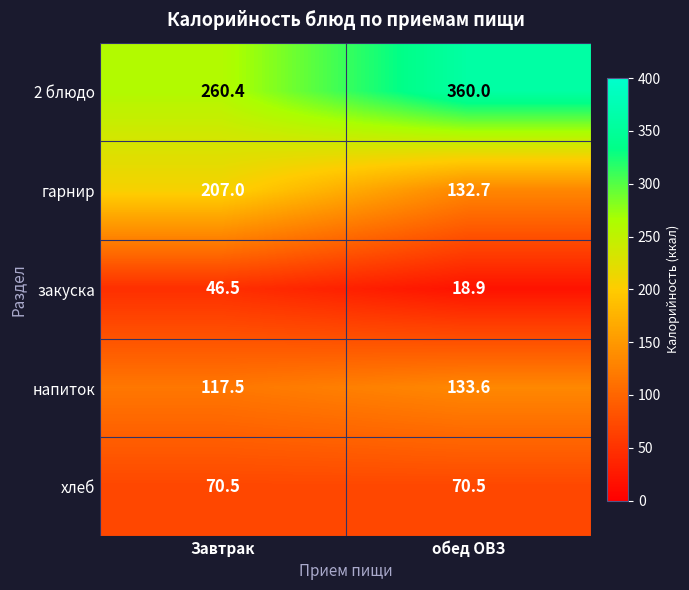

What is the maximum value shown in the chart?

360.0